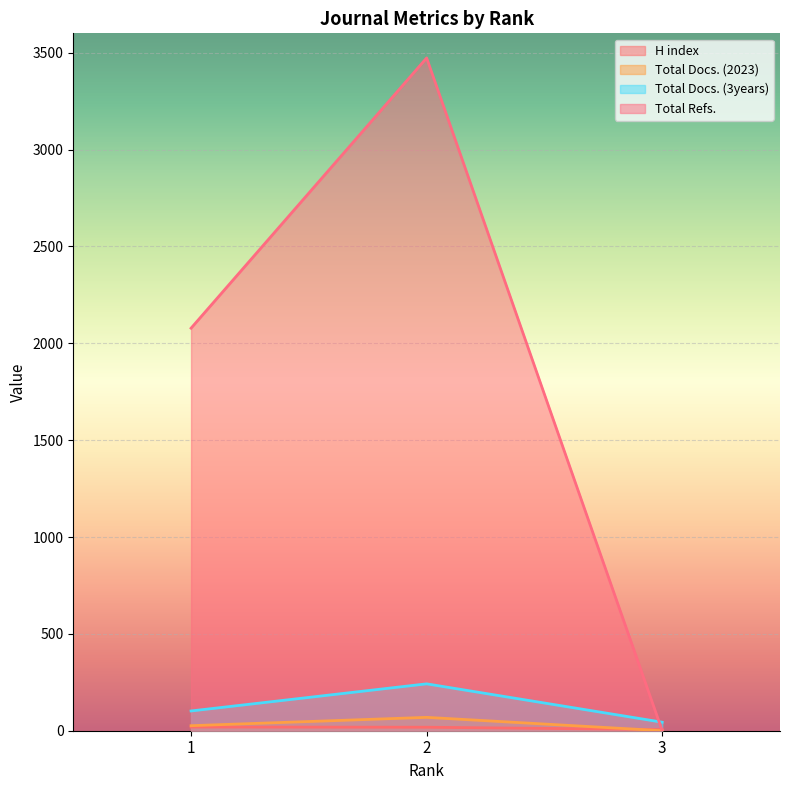

How many data points in Total Refs. are above 2078?

1